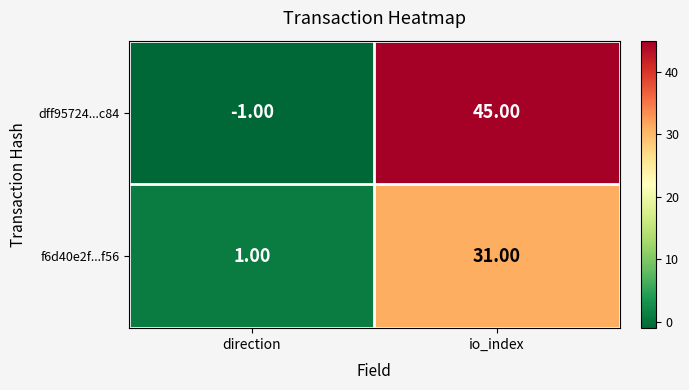

What is the sum of the dff95724...c84 values at direction and io_index?

44